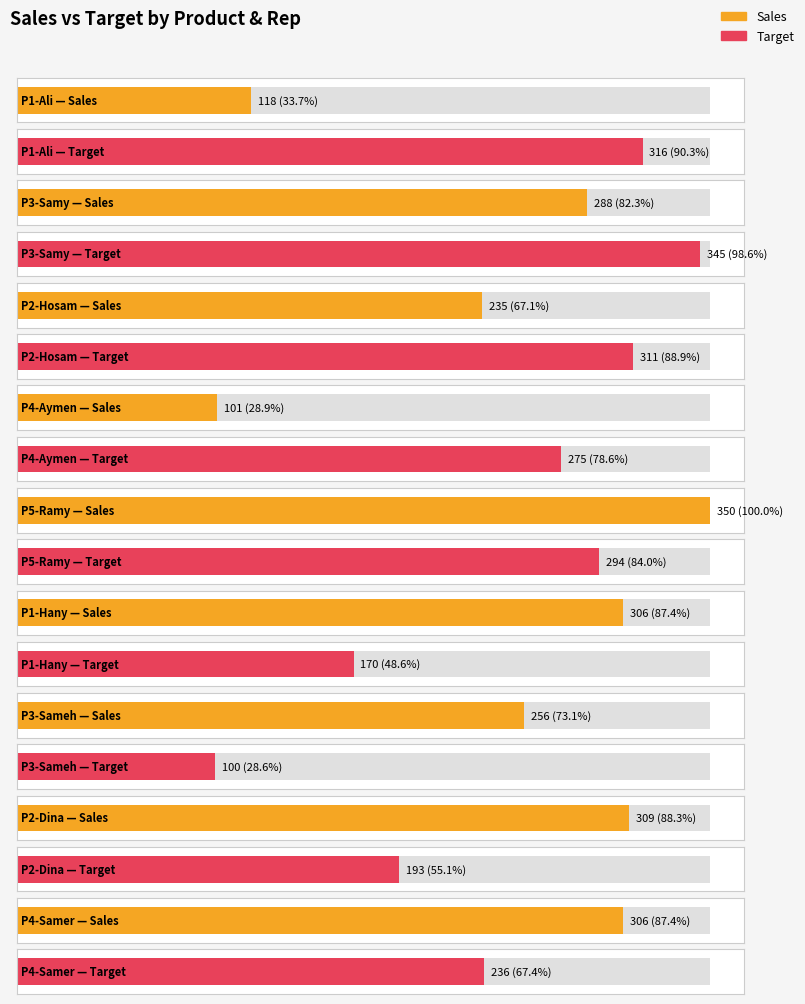

At which category is the sum across all series the highest?

P5-Ramy